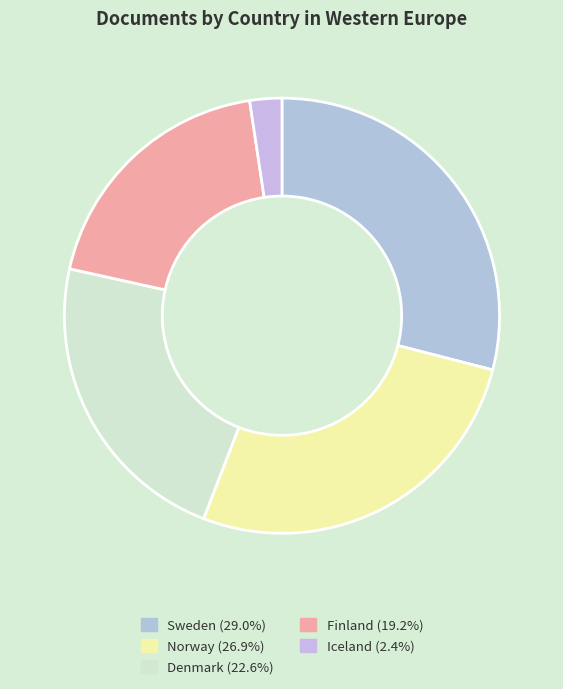

Is Norway the majority of the pie?

No